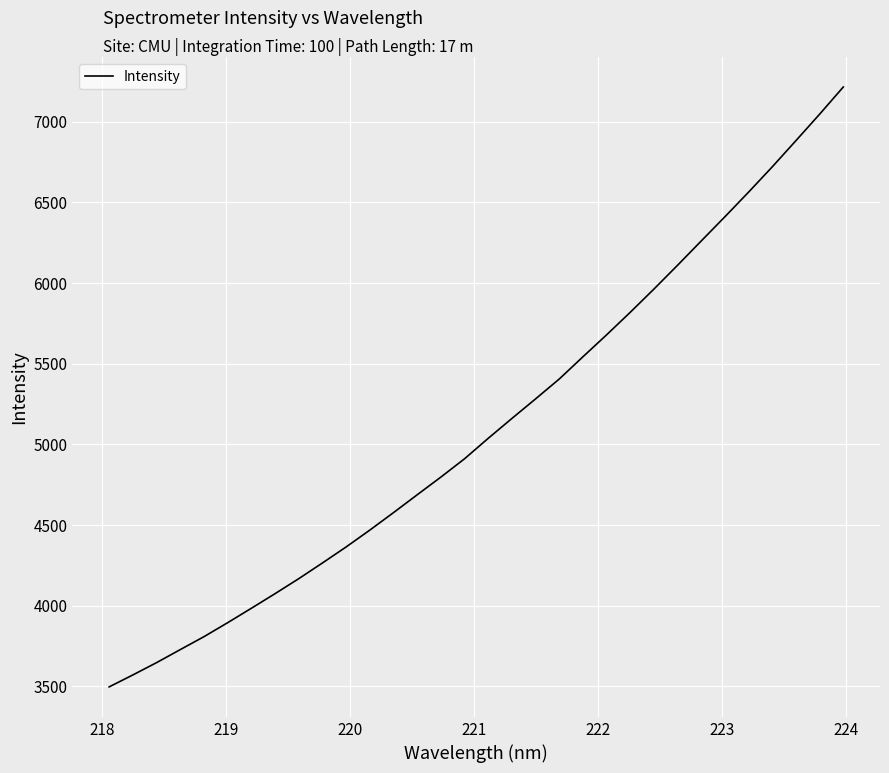

What is the greatest value displayed?

7215.5